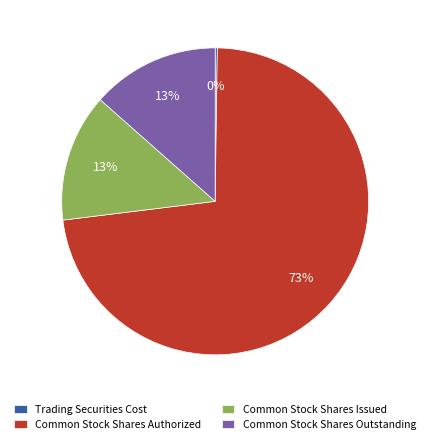

What is the ratio of the value at Common Stock Shares Issued to the value at Common Stock Shares Outstanding?

1.0